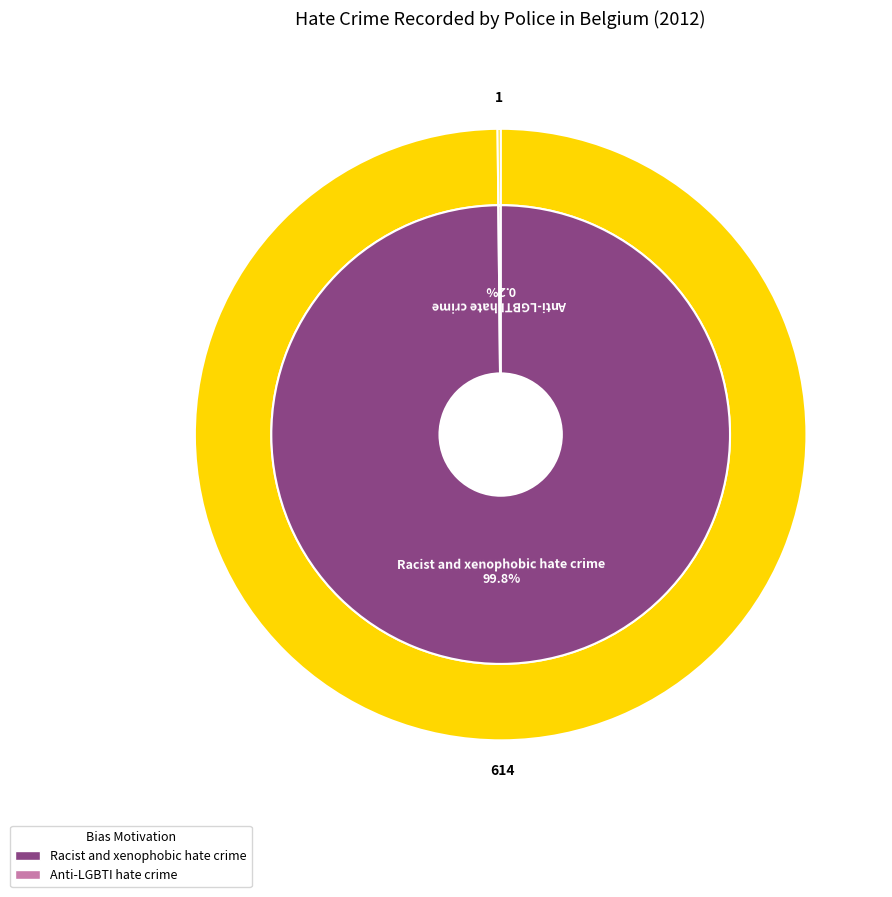

How many slices are in this pie chart?

2